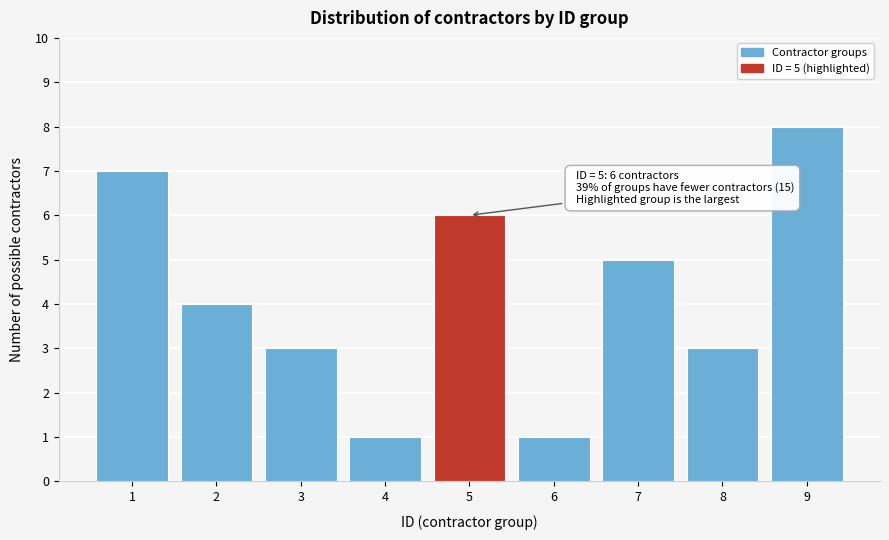

Reading right to left, list all the values displayed in this chart.

9=8	8=3	7=5	6=1	5=6	4=1	3=3	2=4	1=7